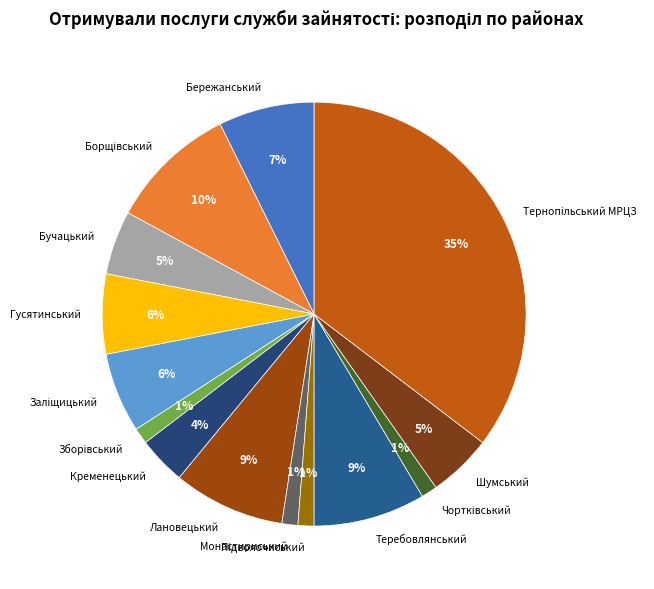

To the nearest percent, what portion does Монастириський represent?

1%